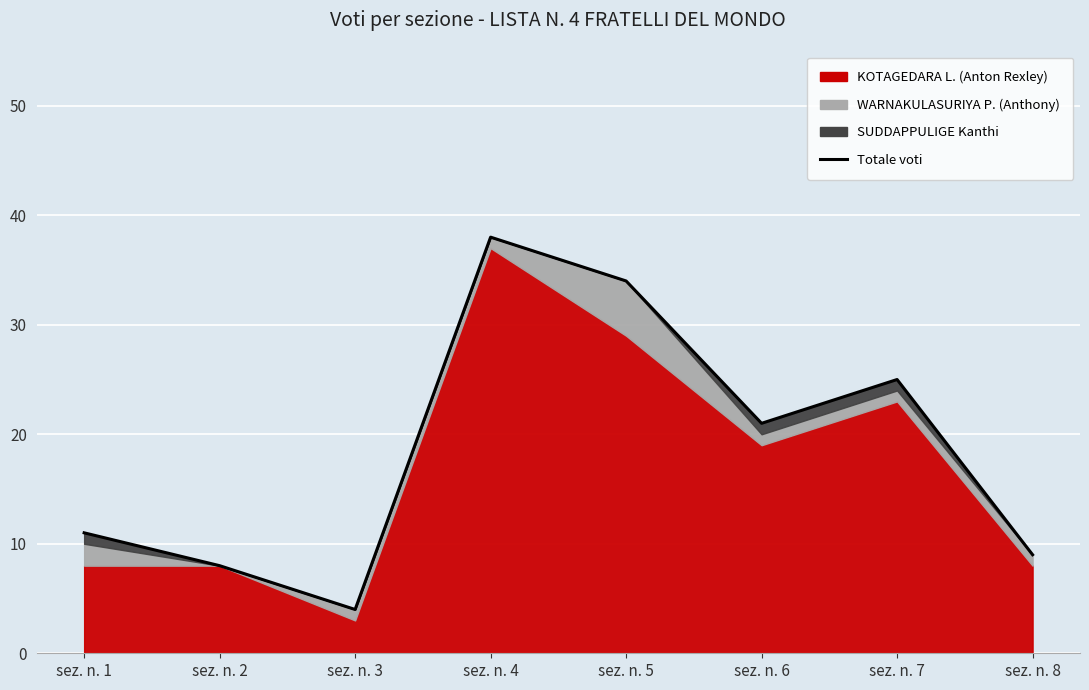

Where does the data first go above 21?

sez. n. 4